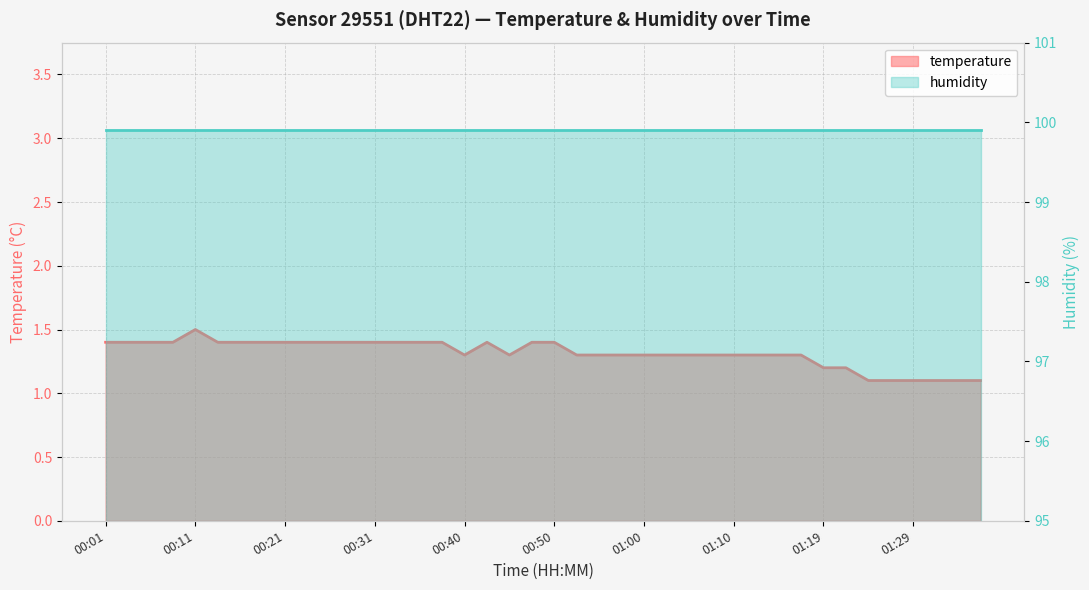

Approximately how many times larger is the value at 01:27 compared to 00:48?

0.8